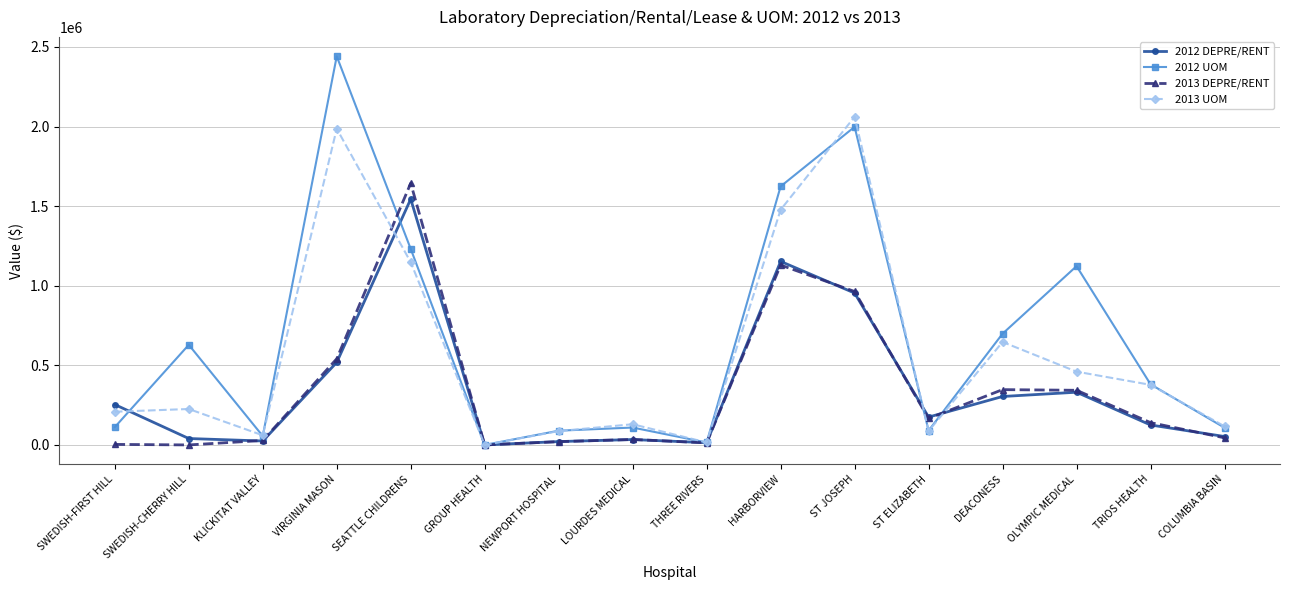

The value of 2013 UOM at SWEDISH-FIRST HILL is 373855. True or false?

False